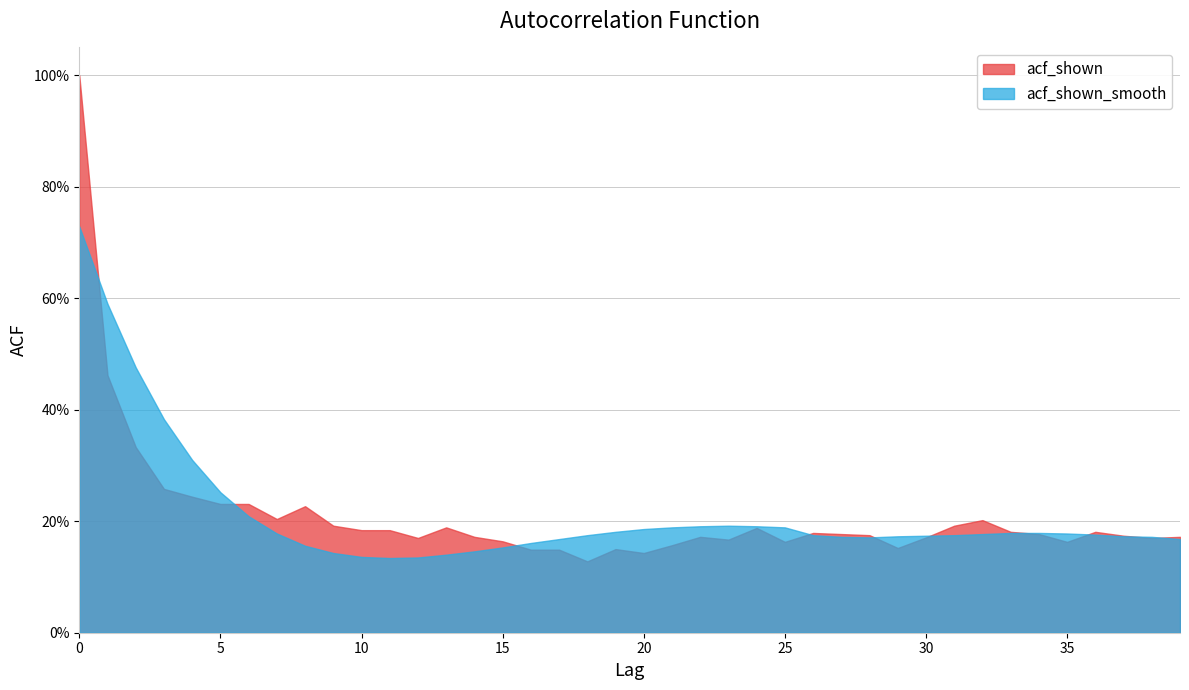

At which label does acf_shown reach its minimum?

18